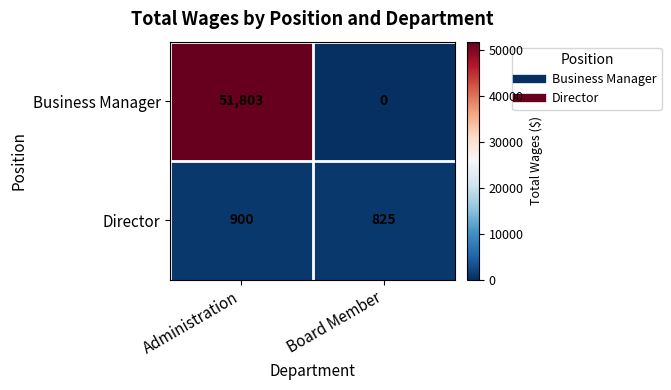

Which series has the widest spread of values?

Business Manager